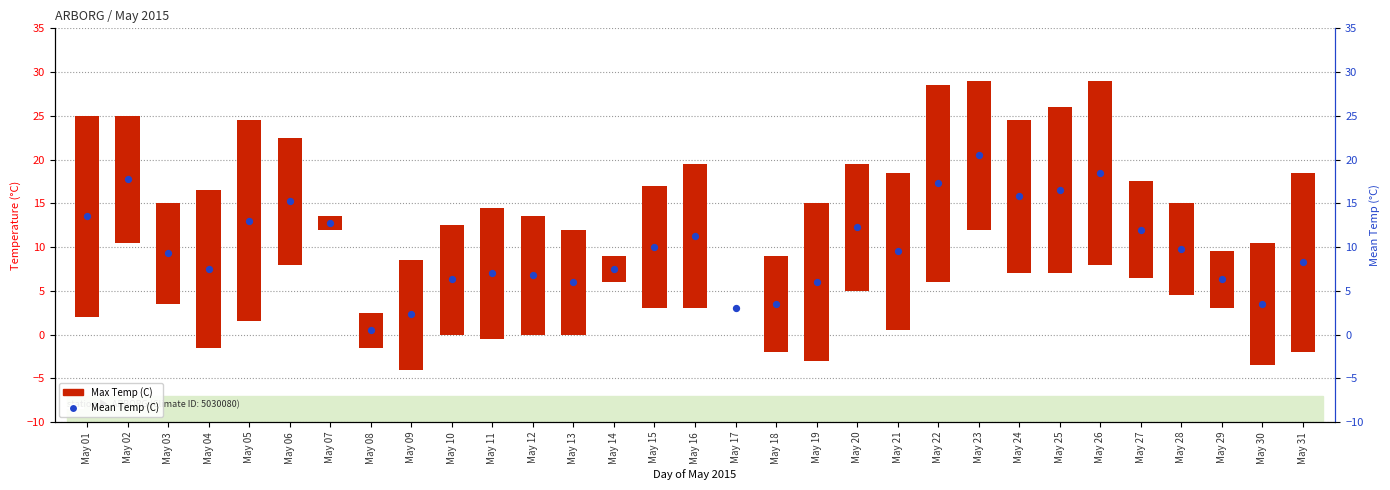

What is the total value across all series at May 24?

33.3